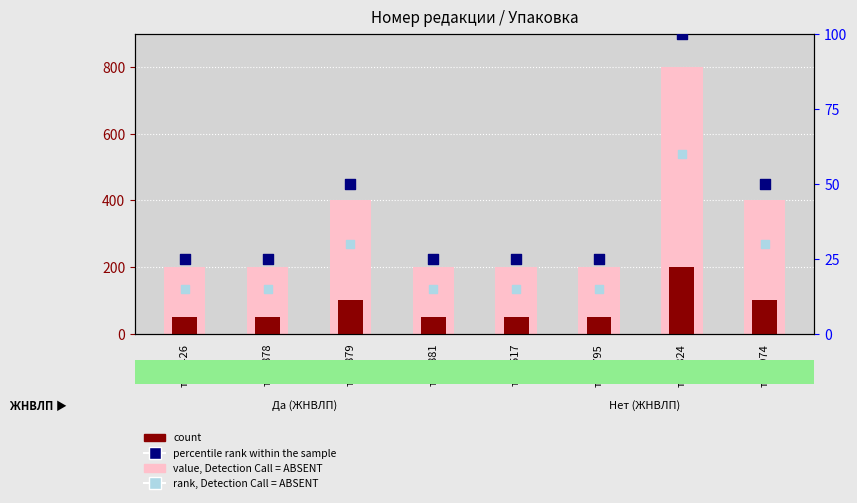

Which series contains the highest Y value?

value, Detection Call = ABSENT